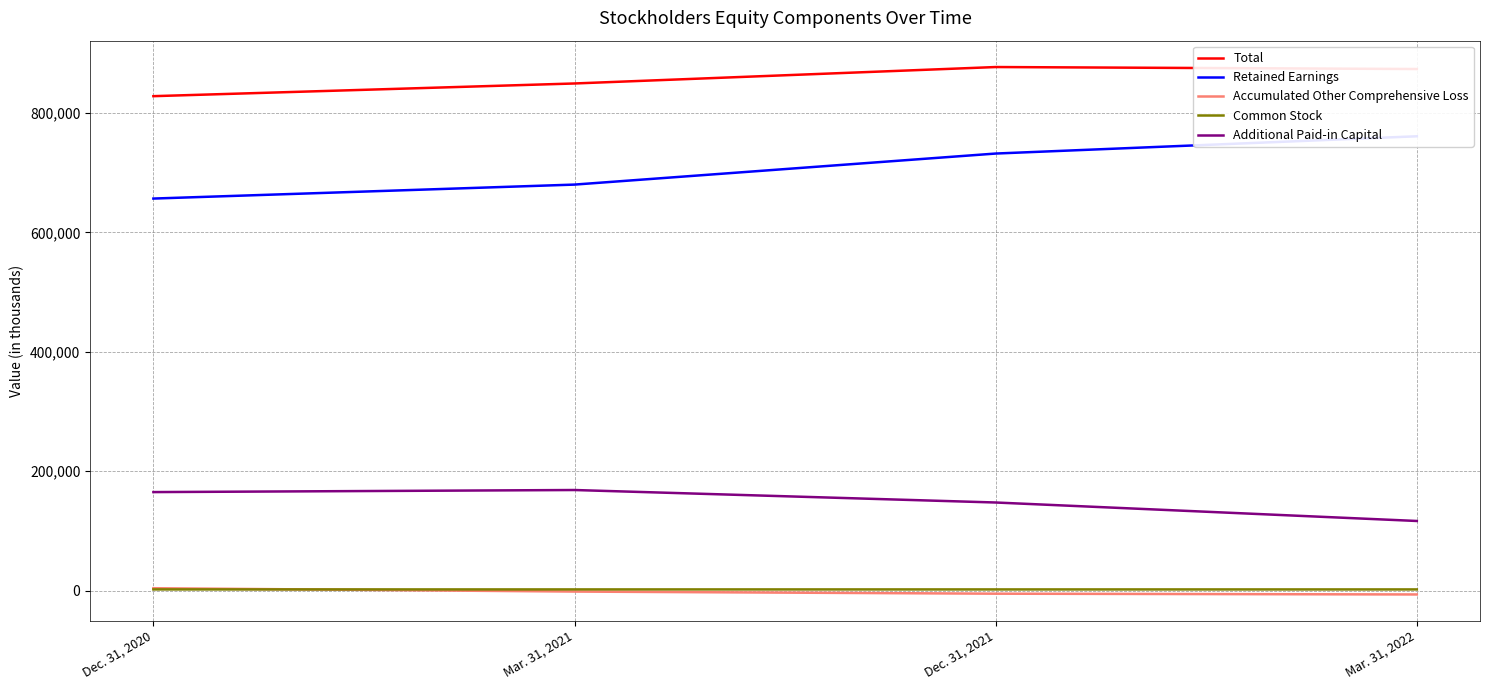

How many values in Accumulated Other Comprehensive Loss are below zero?

3